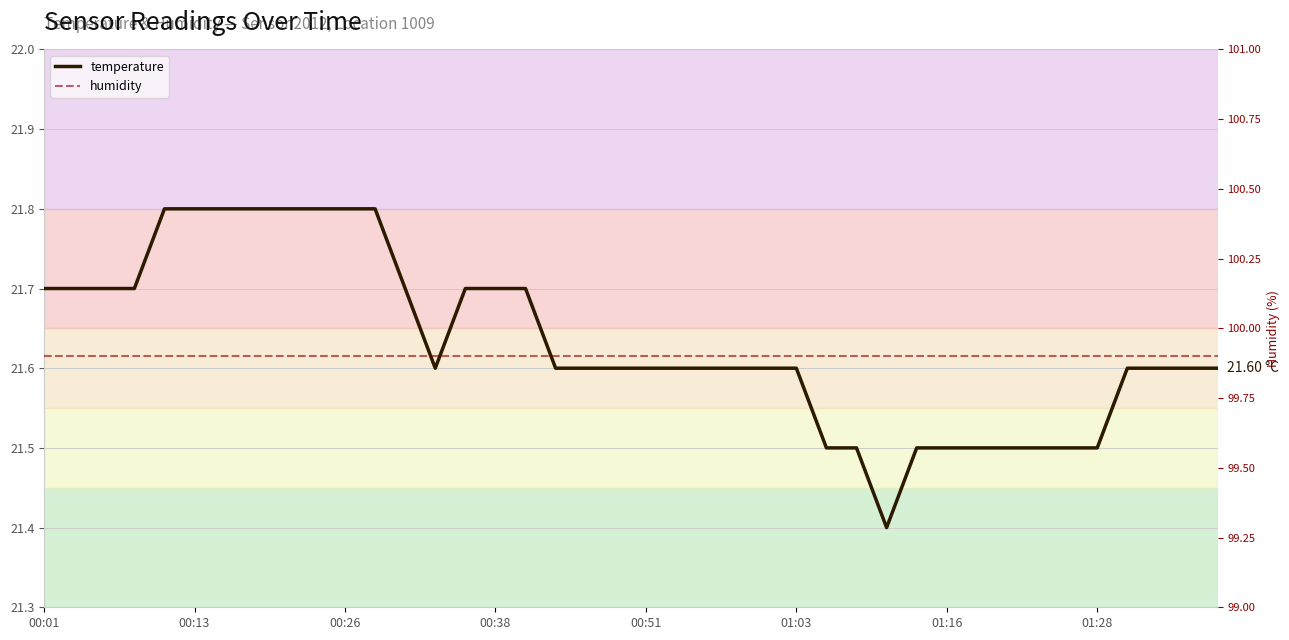

What are all the series names shown in the legend?

temperature, humidity